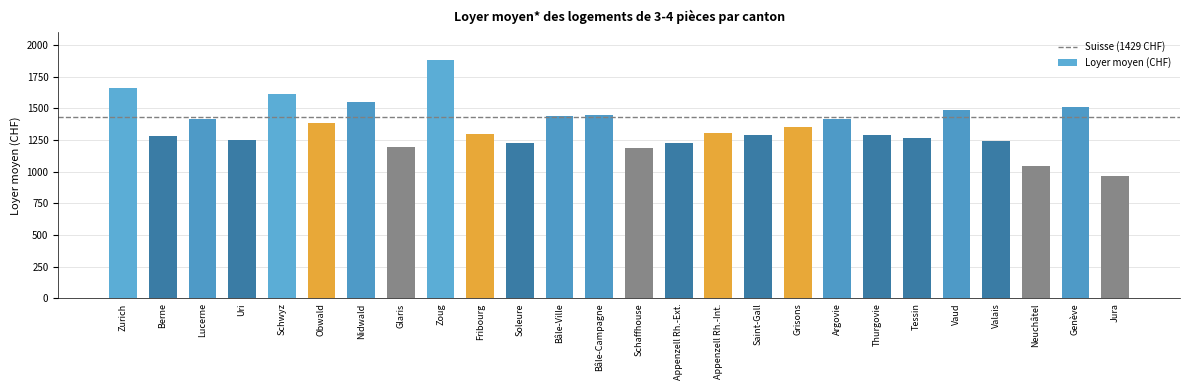

Which category has the highest value across all series?

Zoug